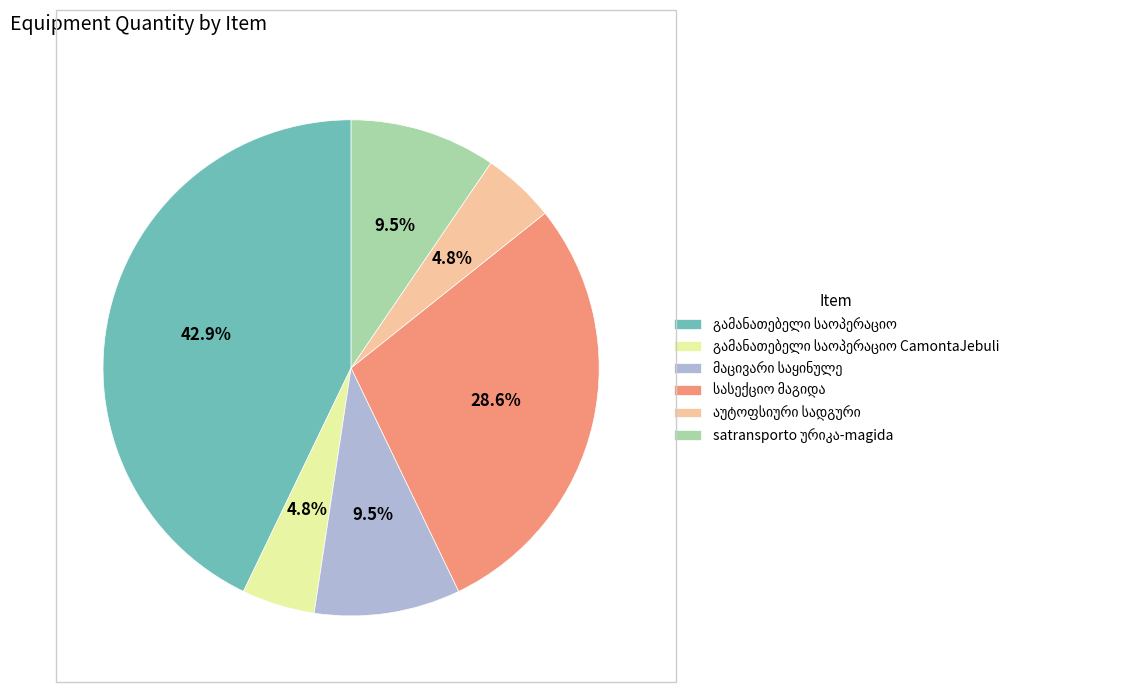

Does any single category account for the majority?

No